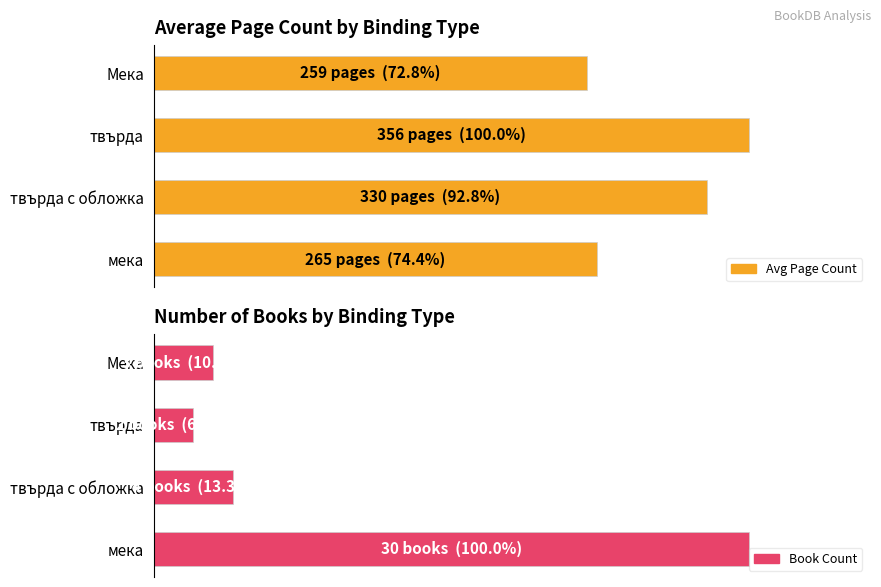

Rank the categories by Avg Page Count value from lowest to highest.

Мека, мека, твърда с обложка, твърда